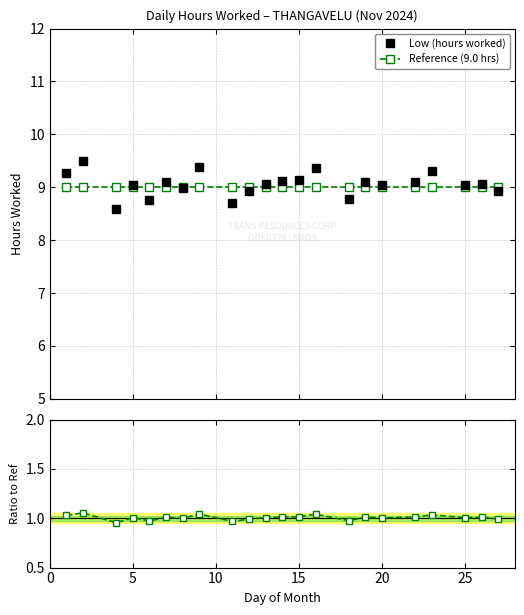

What is the minimum value shown in the chart?

1.0